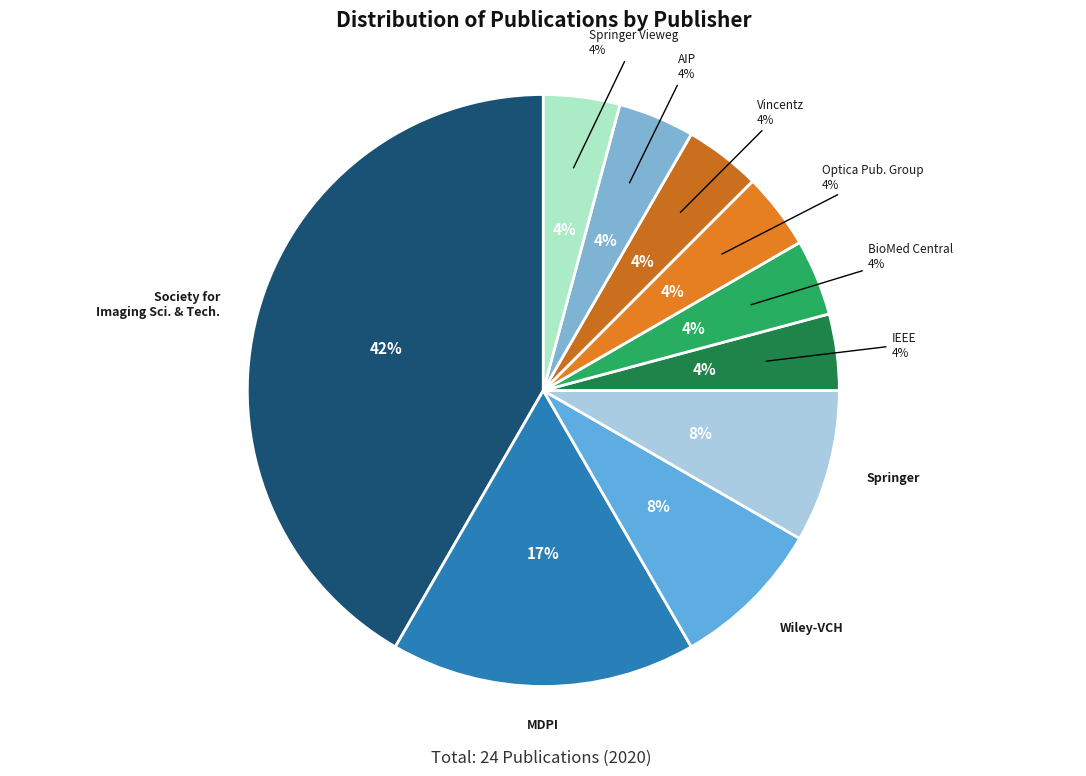

The MDPI slice represents 17% of the pie. True or false?

True